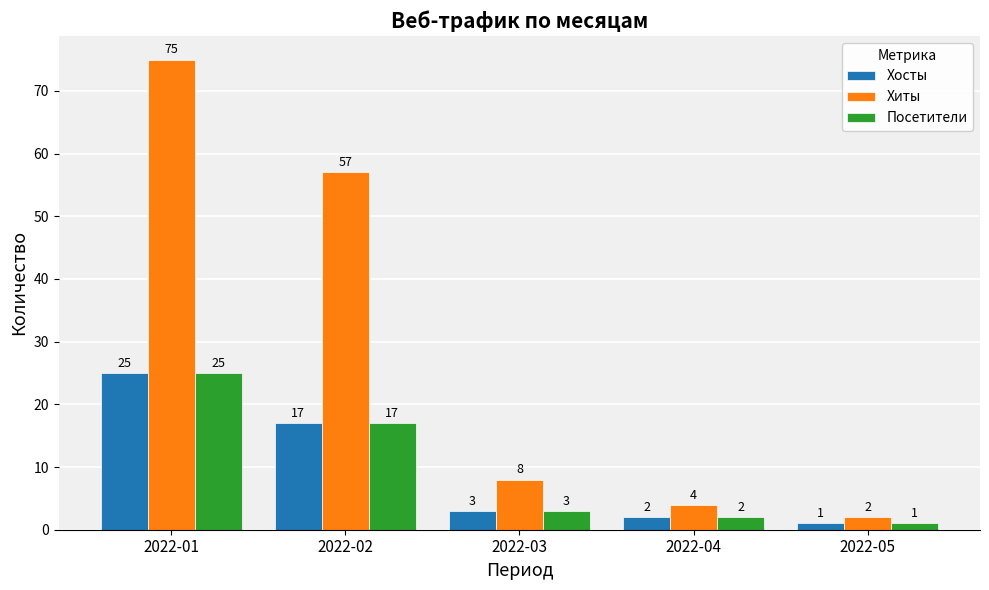

The Хосты series shows 17 at 2022-02. True or false?

True